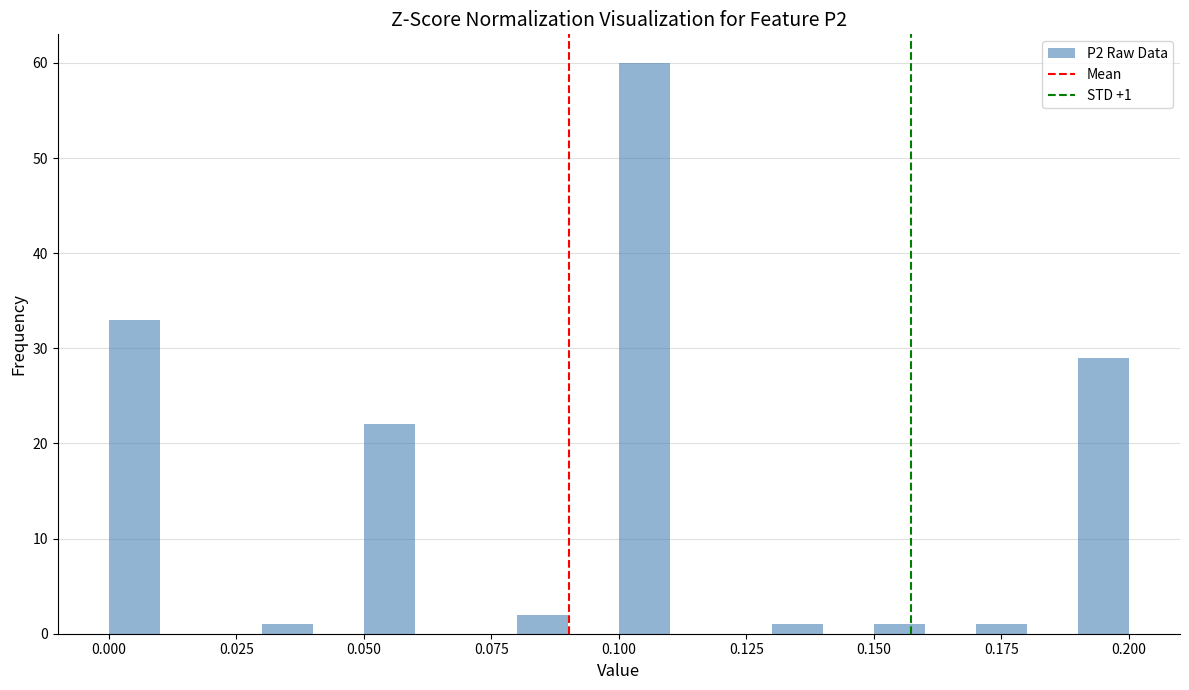

Read against the x-axis, roughly where is the centre of the tallest bar?

0.105